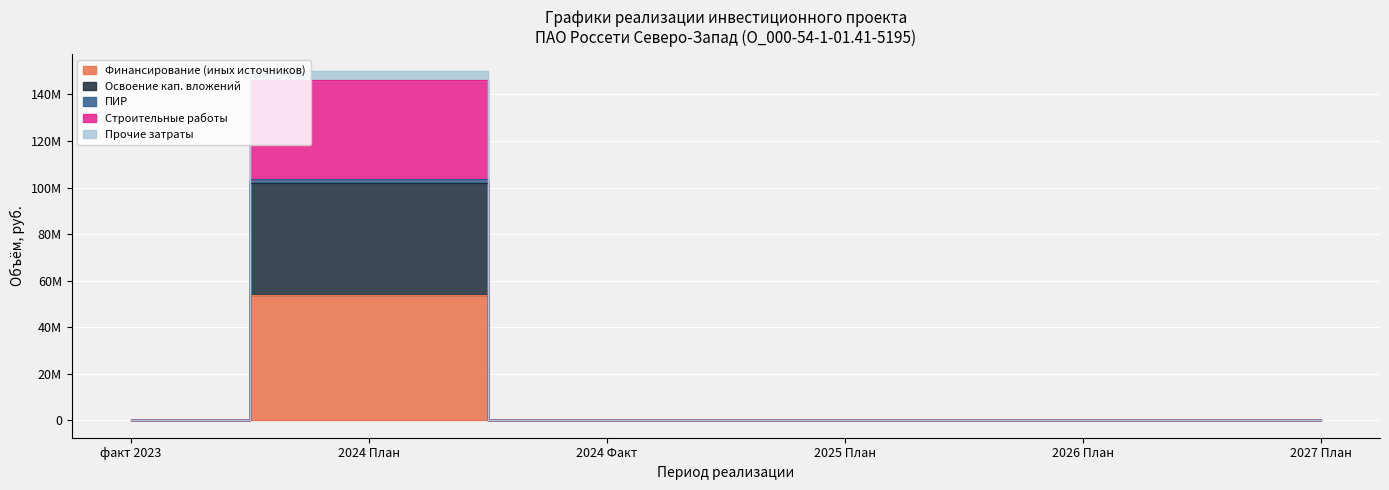

What is the label of the 5th point from the left?

2026 План